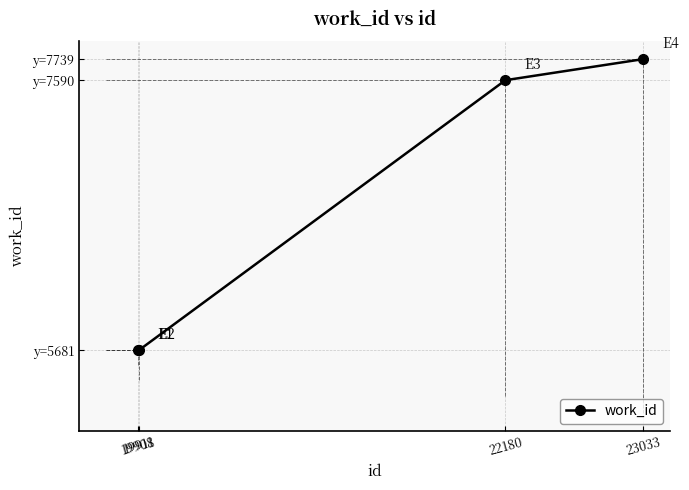

What is the maximum value shown in the chart?

7739